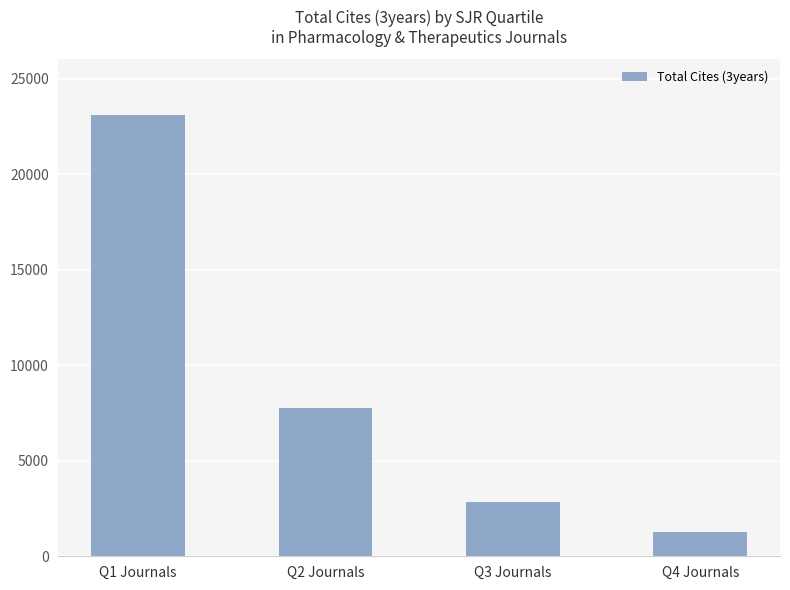

How many series are shown in this chart?

1